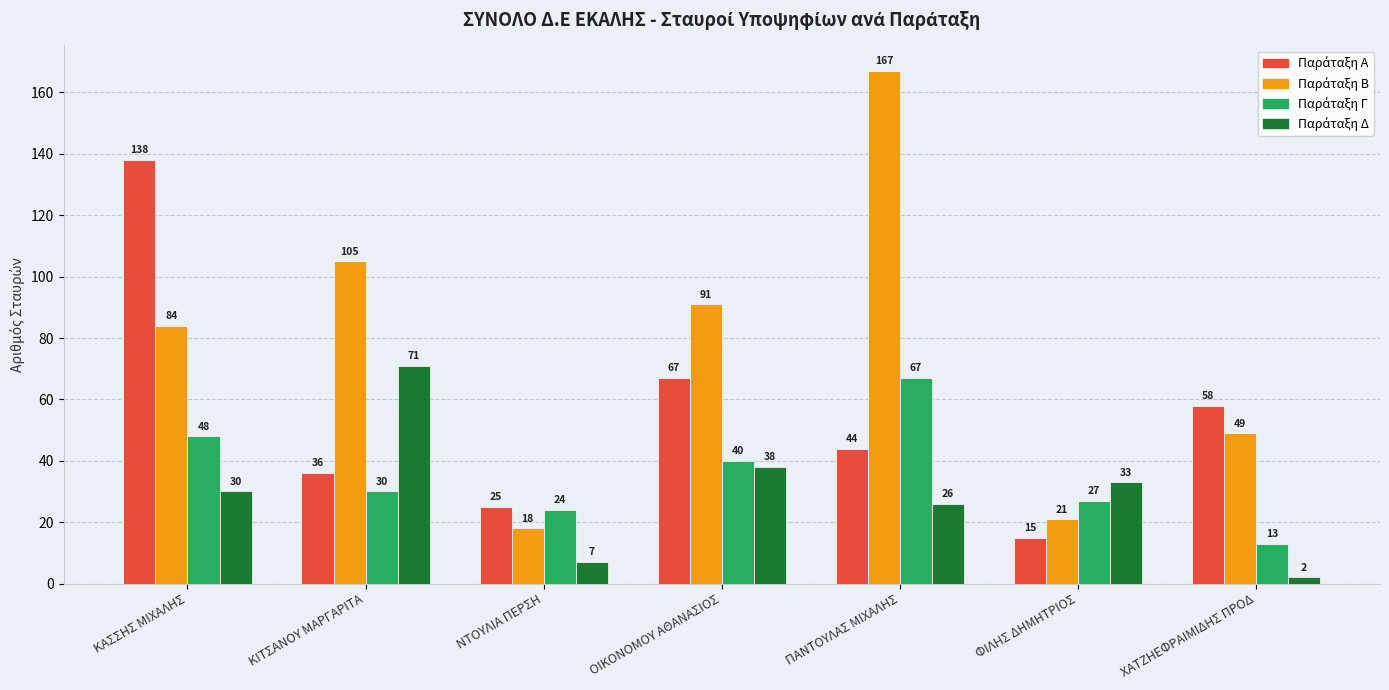

What is the difference between the highest and lowest values at ΚΙΤΣΑΝΟΥ ΜΑΡΓΑΡΙΤΑ?

75